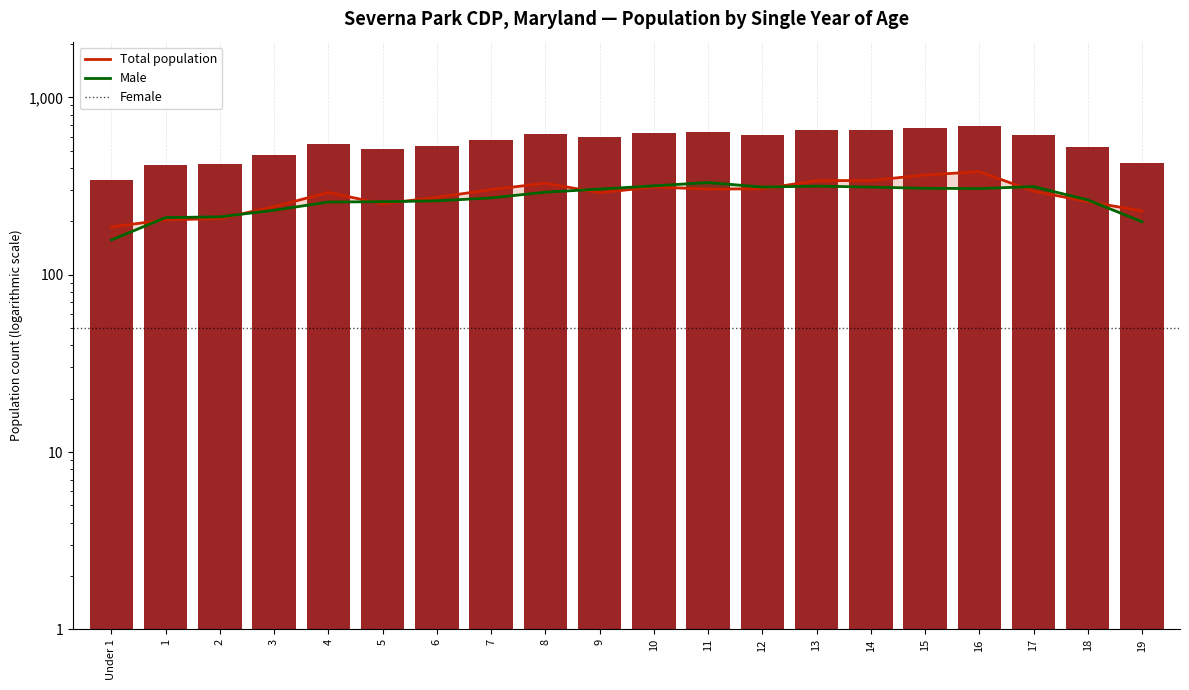

Is it true that Total equals 1007 at 8?

False